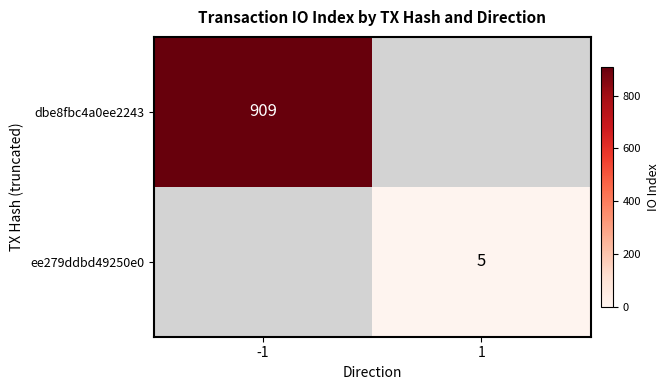

The dbe8fbc4a0ee2243 series shows 286 at -1. True or false?

False